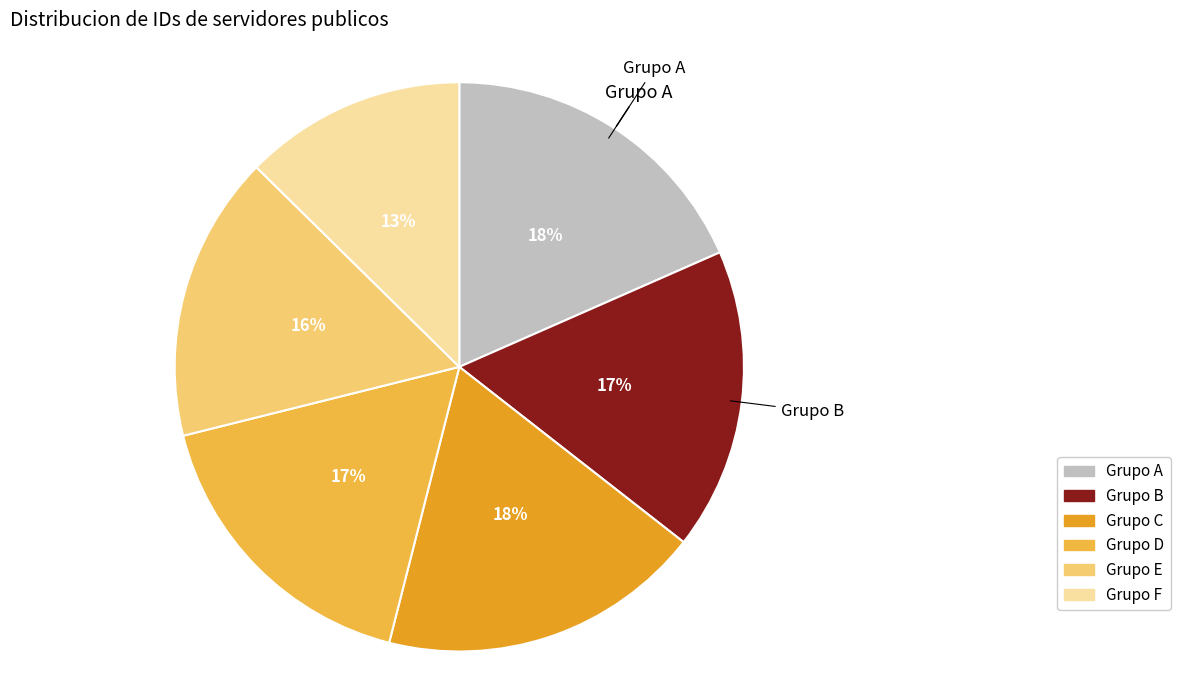

Is there a majority slice in this chart?

No